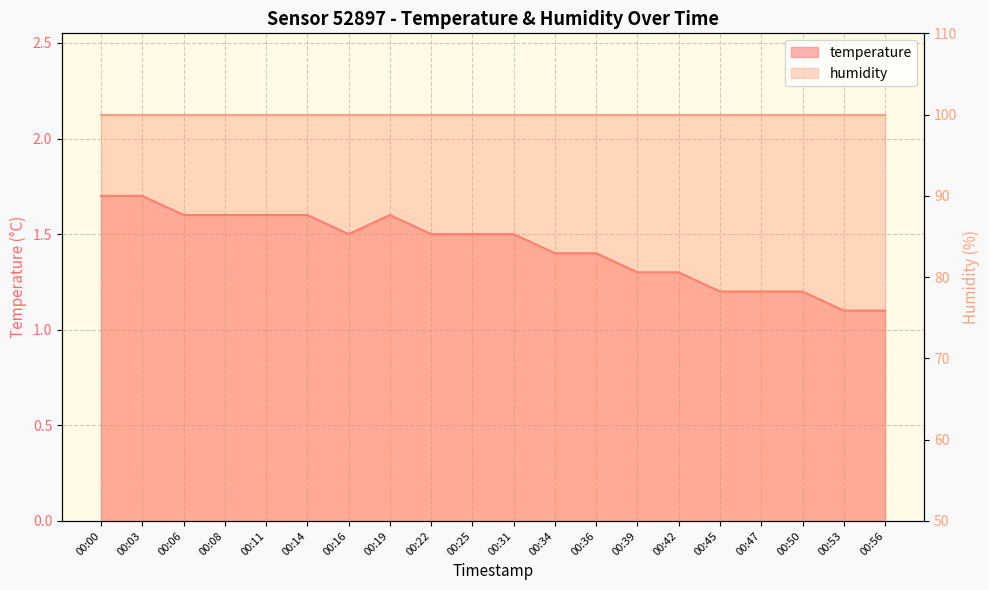

Count the values in the range 1 to 2.

20